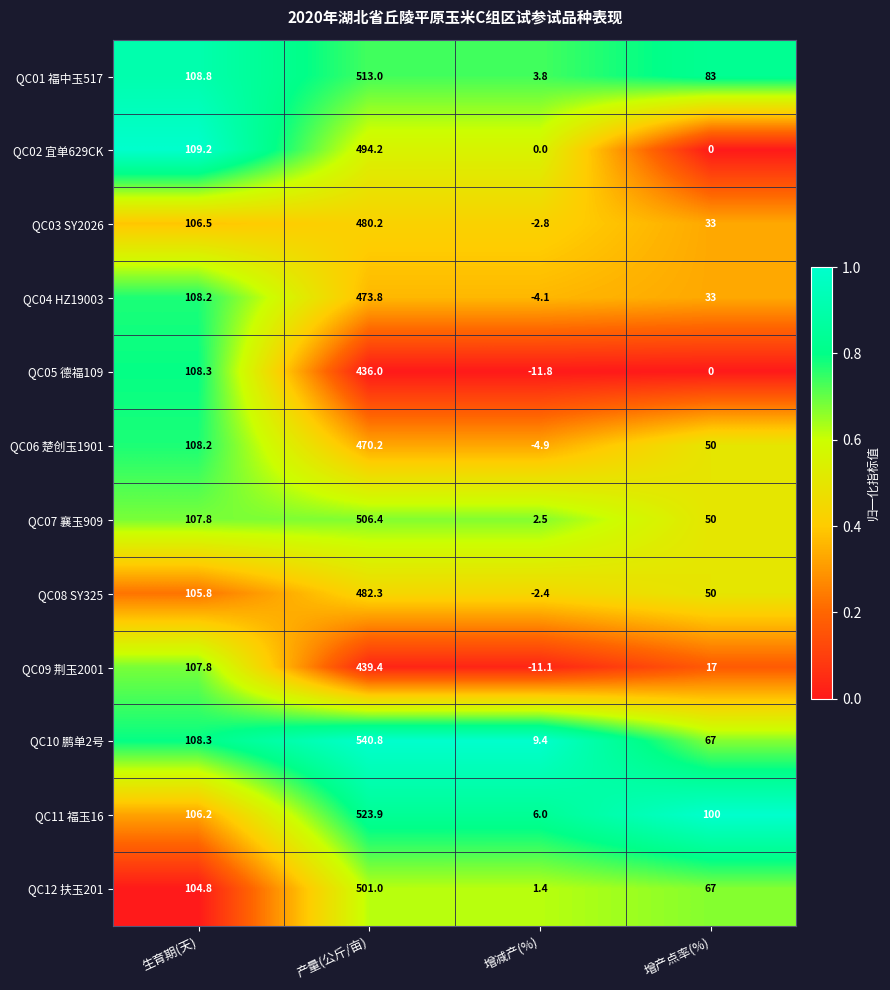

Is the value of QC09 荆玉2001 at 产量(公斤/亩) greater than the value of QC02 宜单629CK at 生育期(天)?

Yes